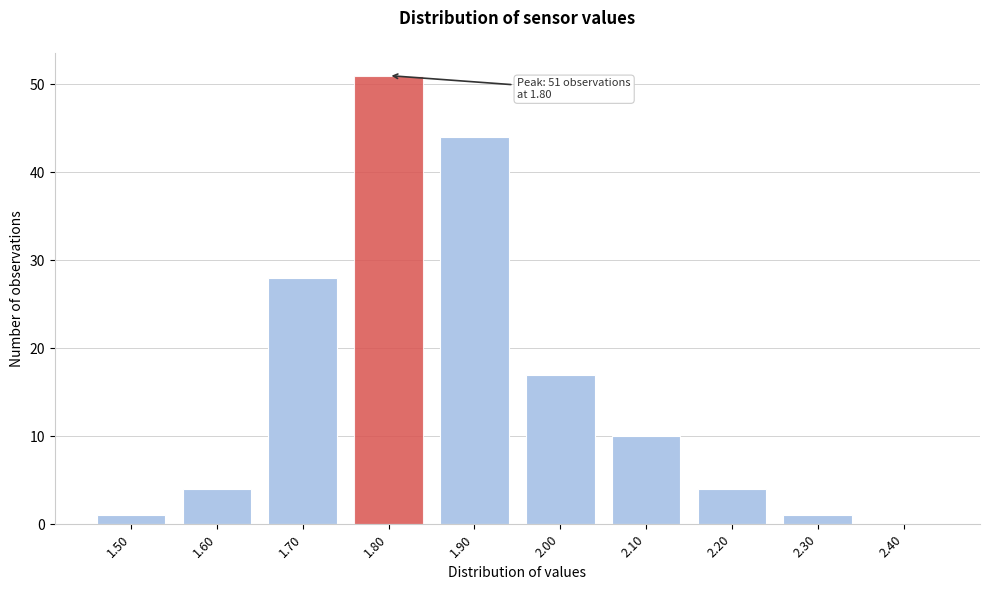

Reading right to left, what are all the values shown in this chart?

2.40=0	2.30=1	2.20=4	2.10=10	2.00=17	1.90=44	1.80=51	1.70=28	1.60=4	1.50=1